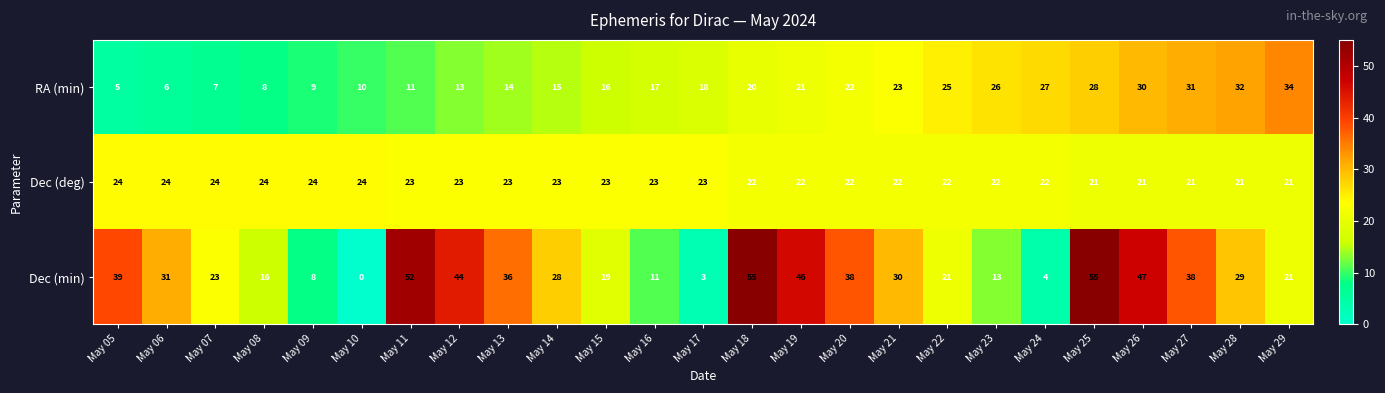

The value of Dec (deg) at May 23 is 11. True or false?

False